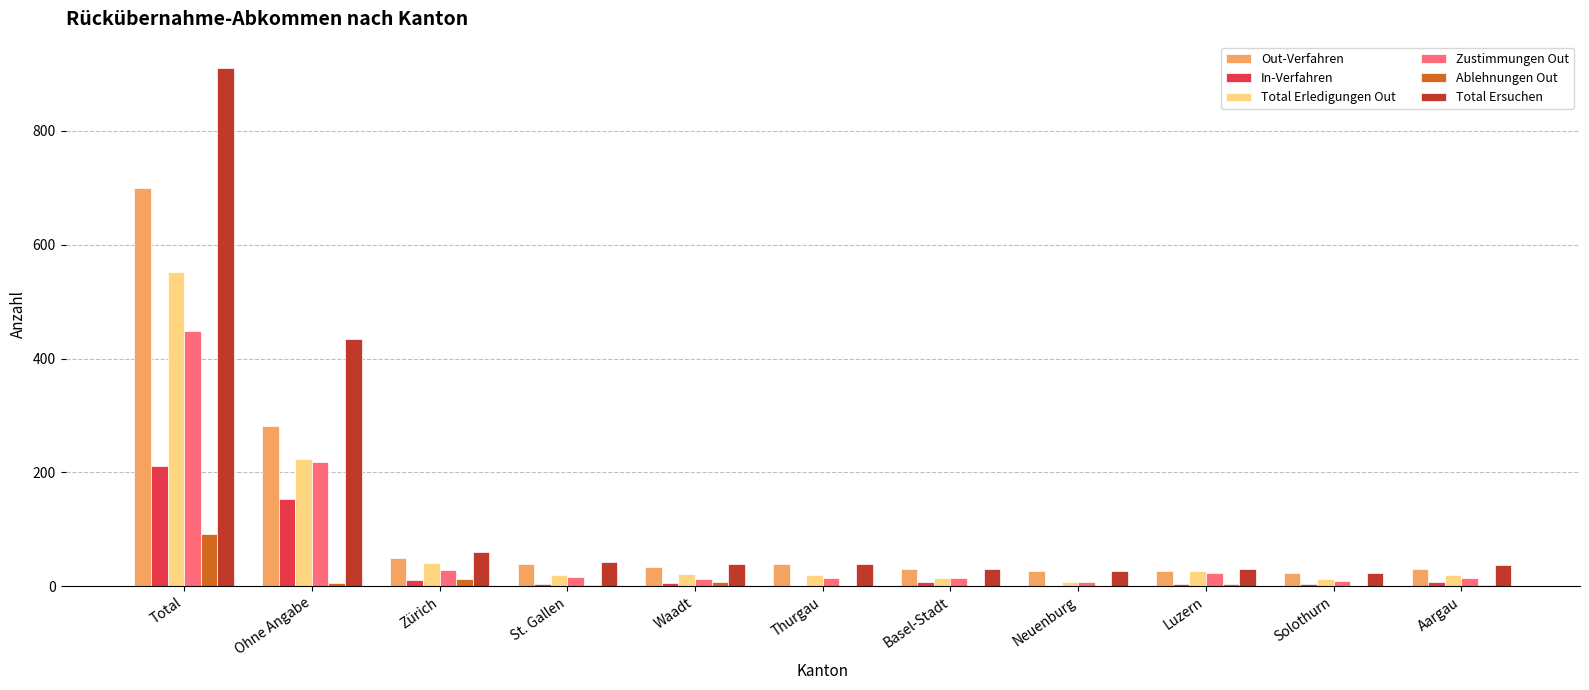

What is the maximum value shown in the chart?

911